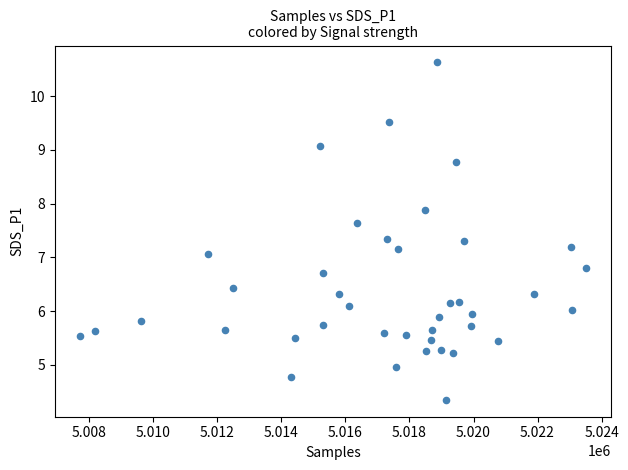

What is the range of X values (max minus min)?

15805.0